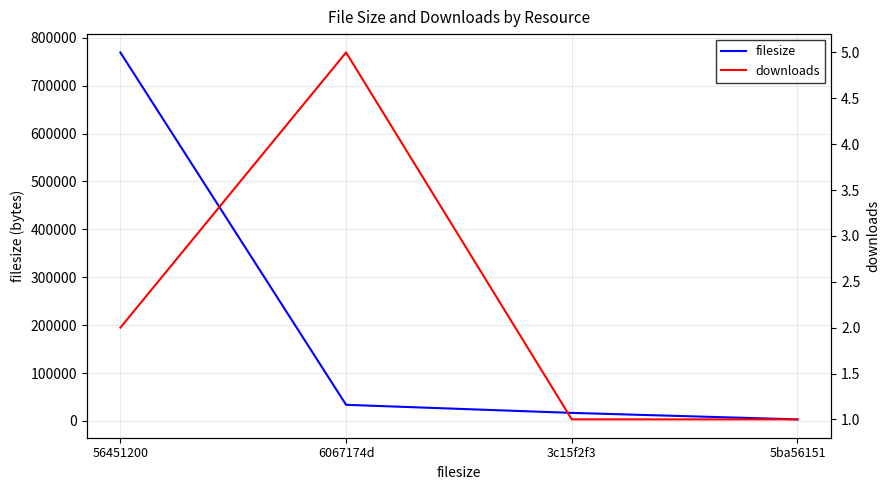

Reading right to left, transcribe all the data shown in this chart.

filesize: 3244	16778	33637	769199
downloads: 1	1	5	2